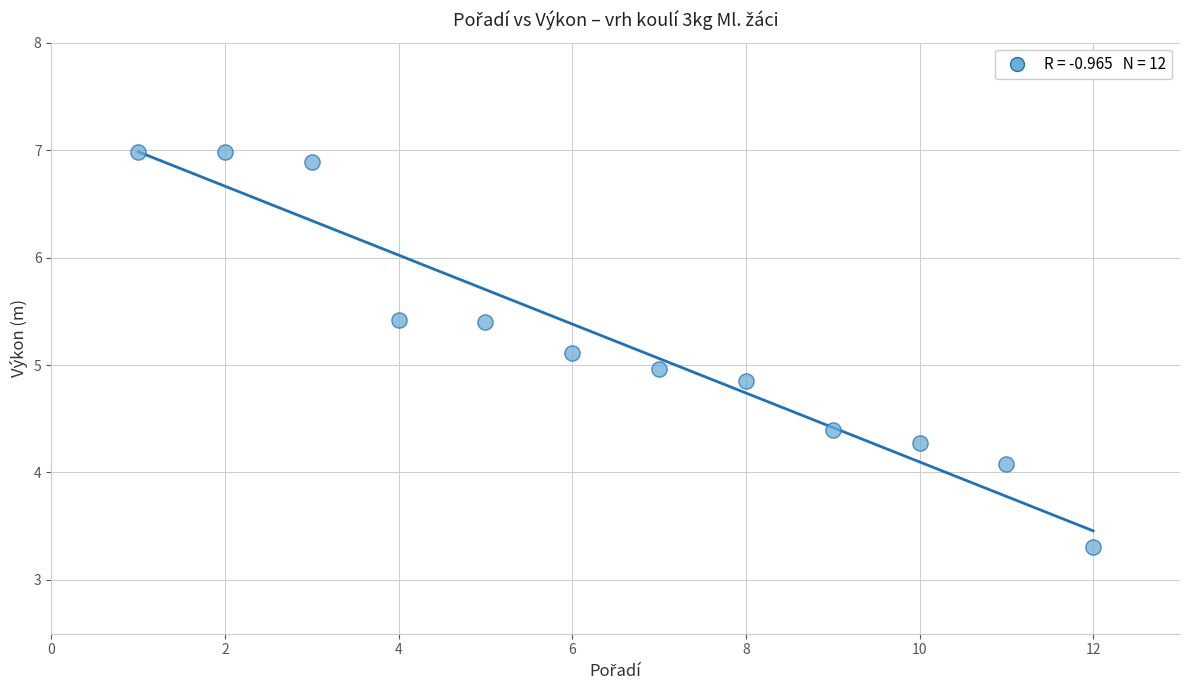

What is the range of X values (max minus min)?

11.0